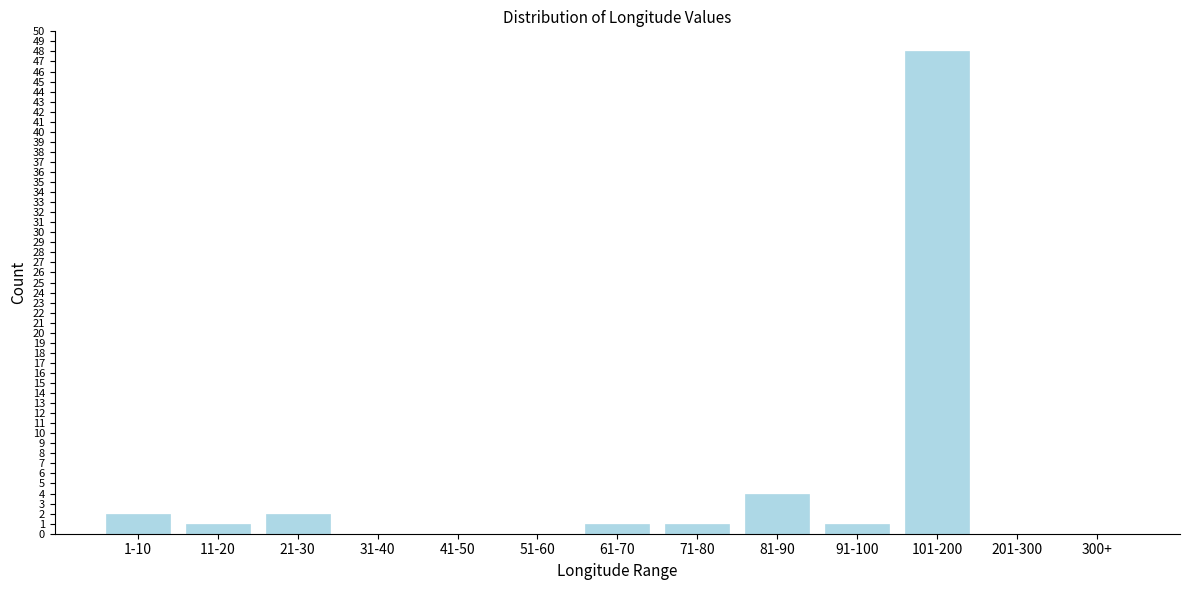

Reading left to right, extract all data points from this chart.

1-10=2	11-20=1	21-30=2	31-40=0	41-50=0	51-60=0	61-70=1	71-80=1	81-90=4	91-100=1	101-200=48	201-300=0	300+=0